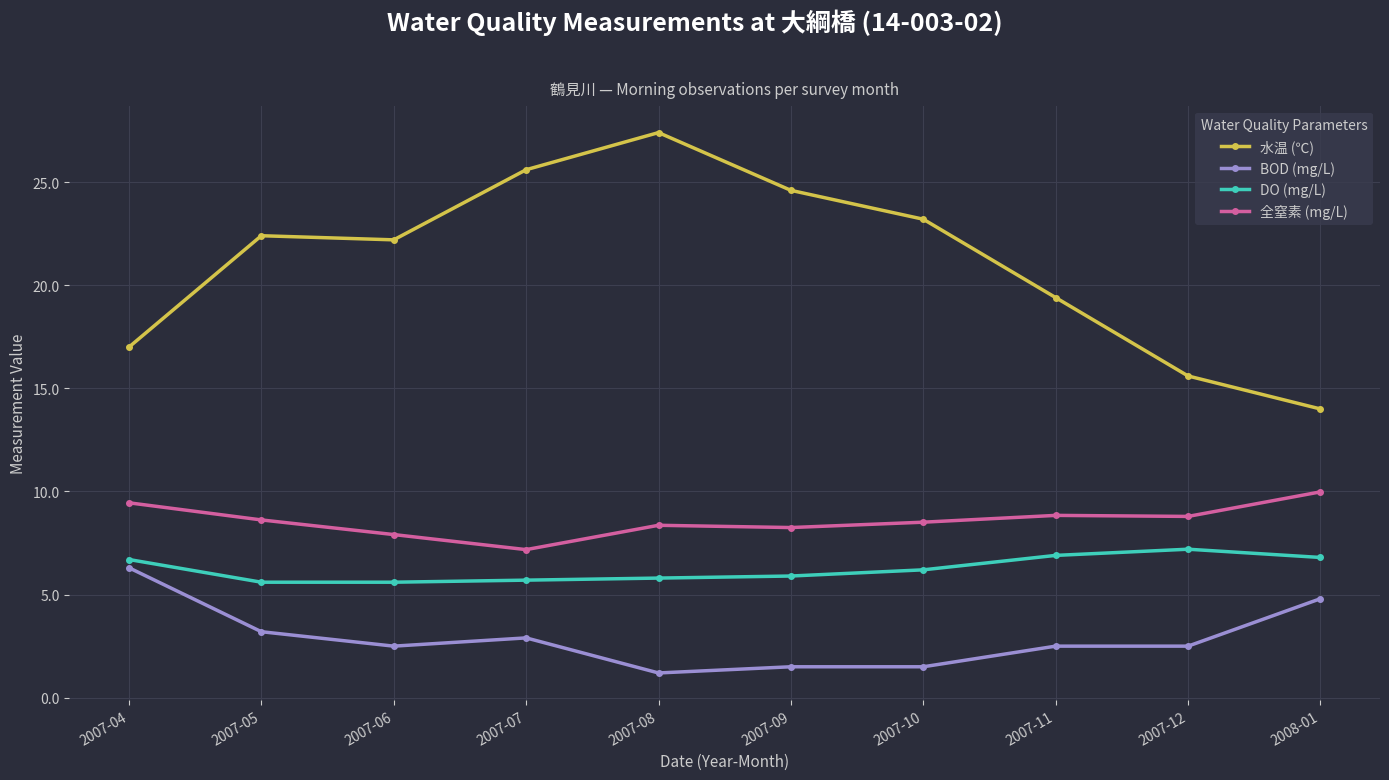

Is the value of 水温 (℃) at 2007-06 greater than the value of DO (mg/L) at 2007-07?

Yes